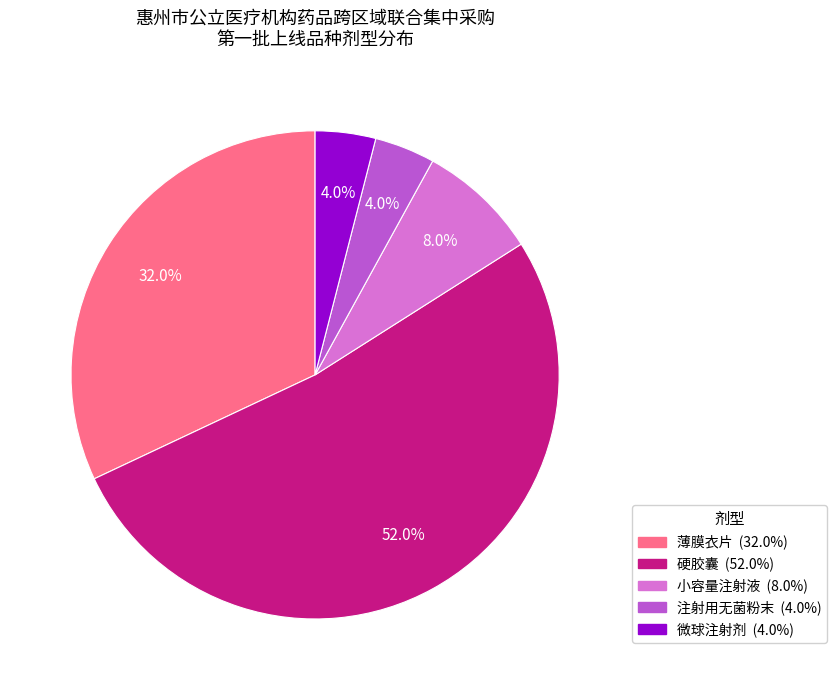

Combined, what portion of the pie is 微球注射剂 and 注射用无菌粉末?

8.0%